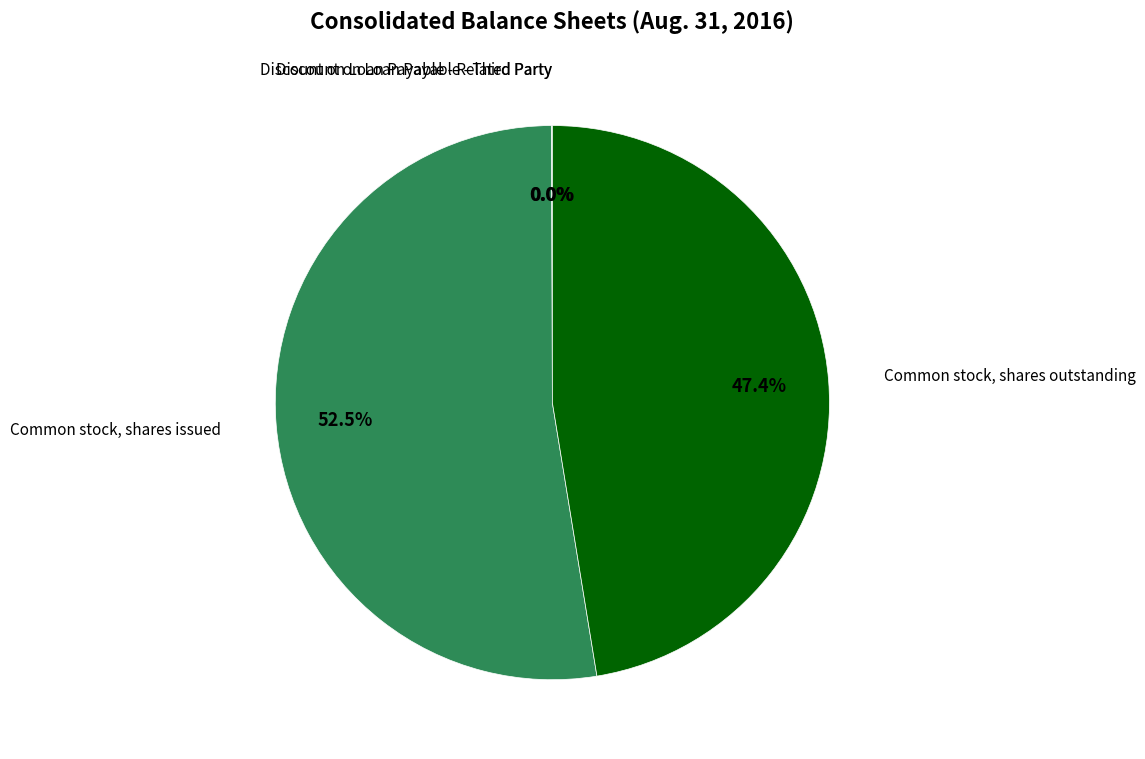

Which has a higher value, Common stock, shares outstanding or Common stock, shares issued?

Common stock, shares issued